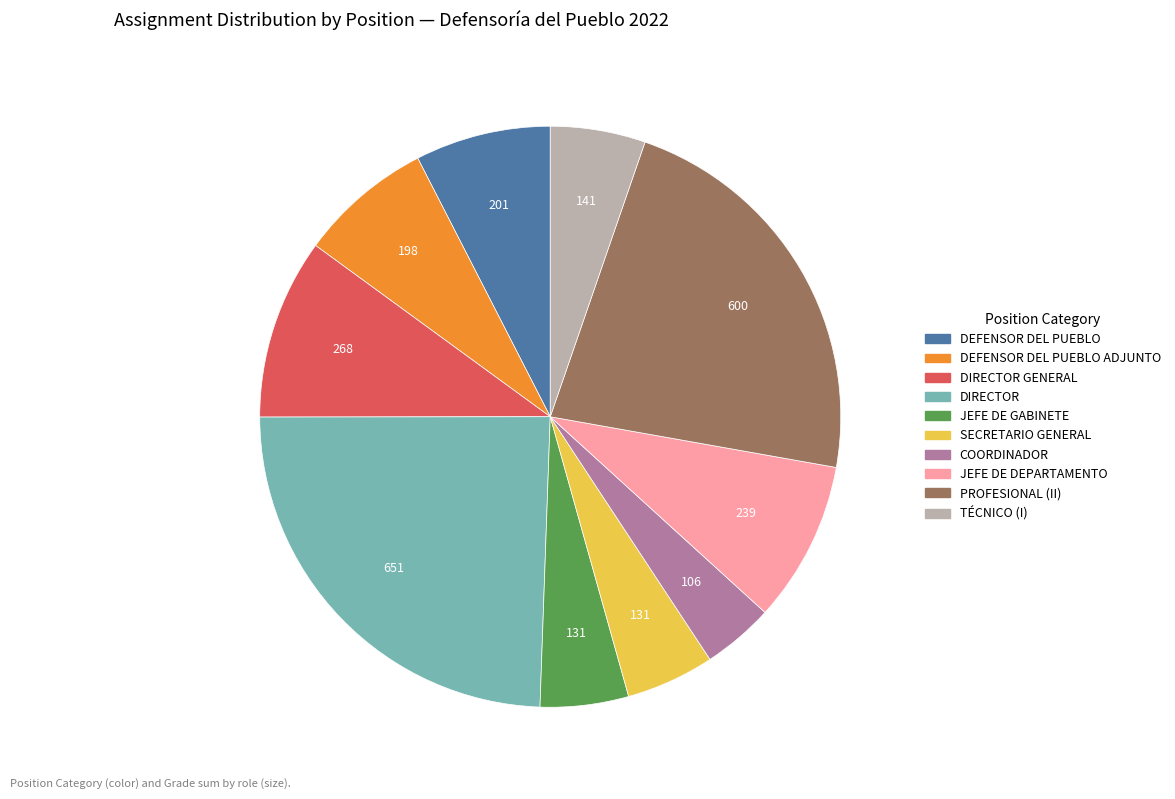

Count the number of slices in the pie.

10